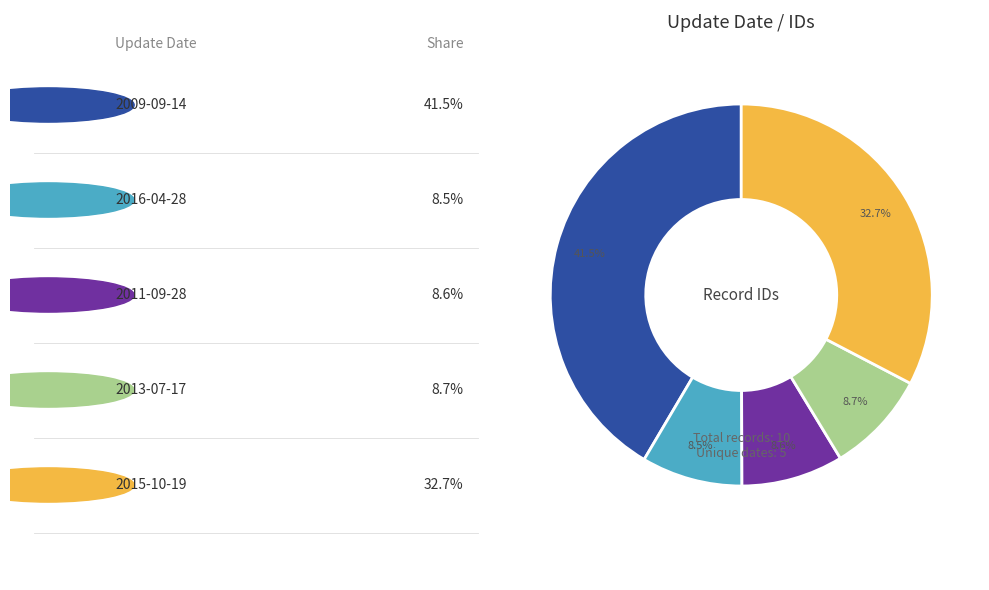

Is there a majority slice in this chart?

No